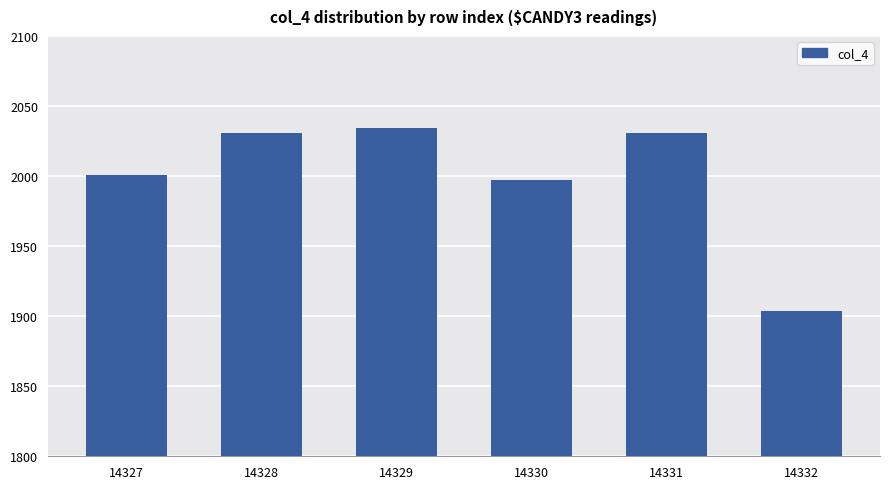

What is the average value?

2000